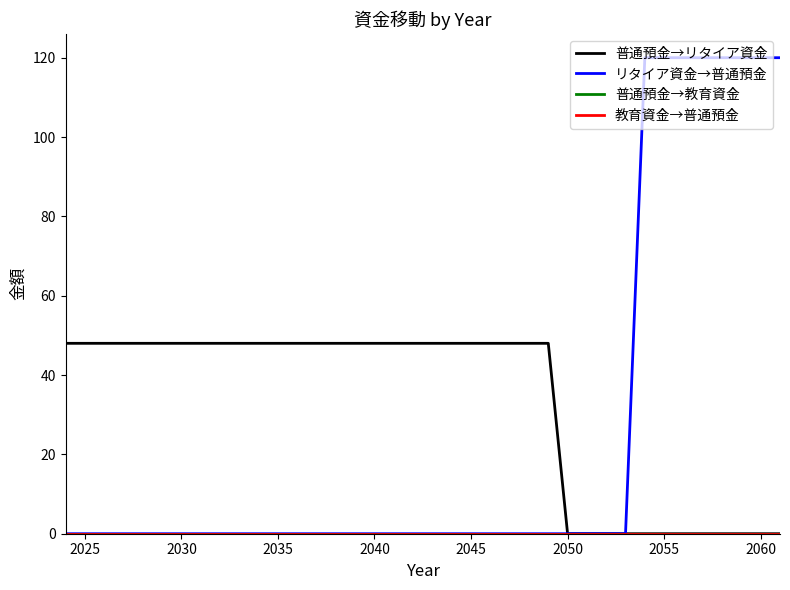

How many lines are shown in the chart?

4